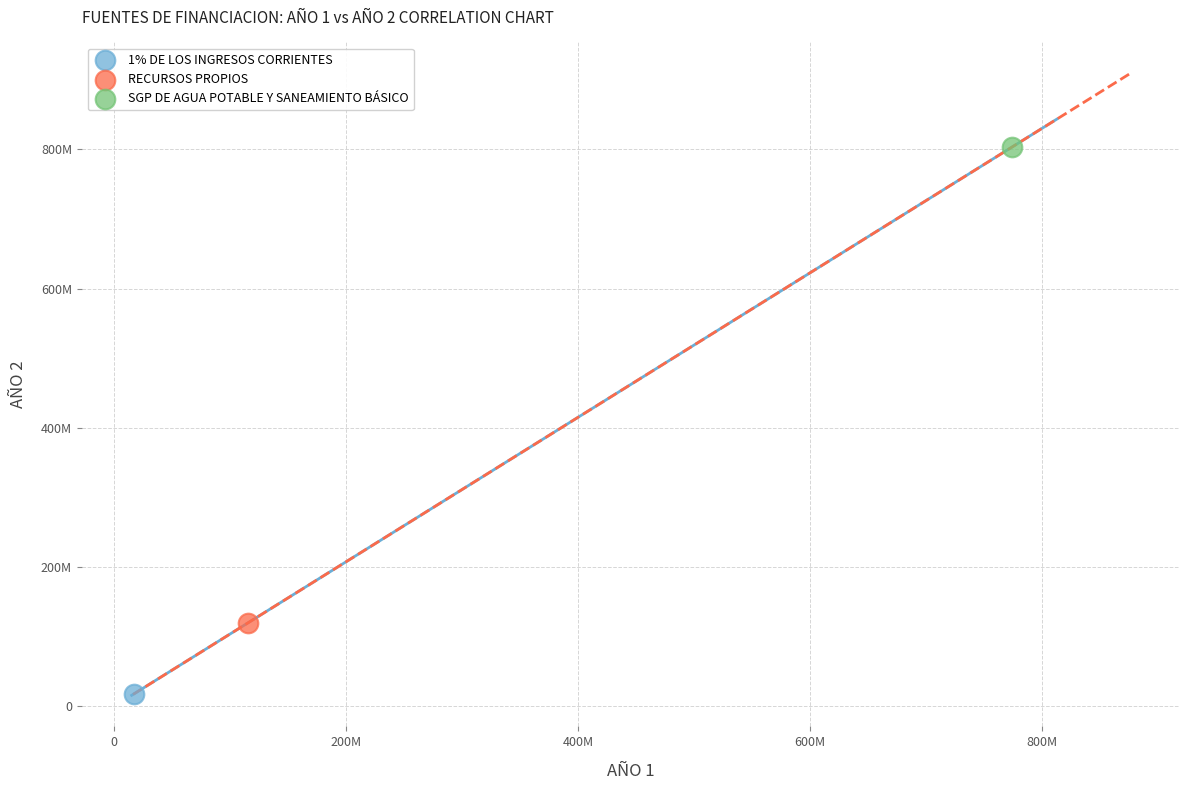

What are all the series names shown in the legend?

1% DE LOS INGRESOS CORRIENTES, RECURSOS PROPIOS, SGP DE AGUA POTABLE Y SANEAMIENTO BÁSICO